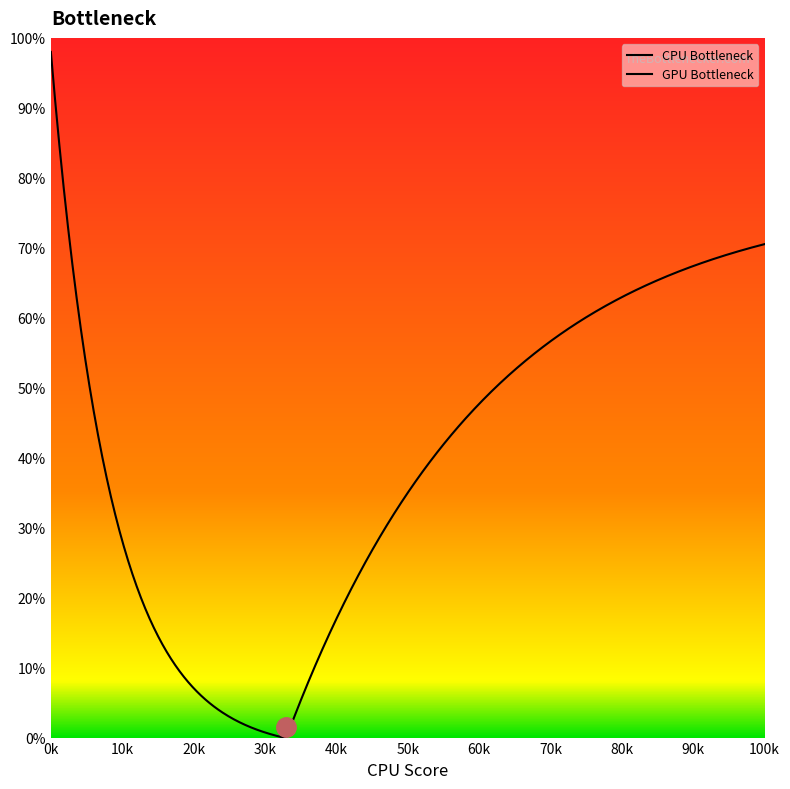

At how many categories does at least one series exceed 10?

20